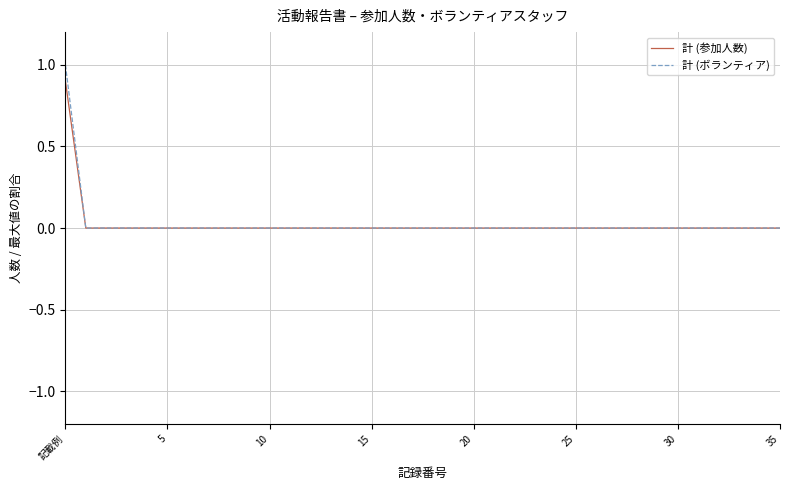

Count the 計 (ボランティア) values in the range 0 to 1.

36